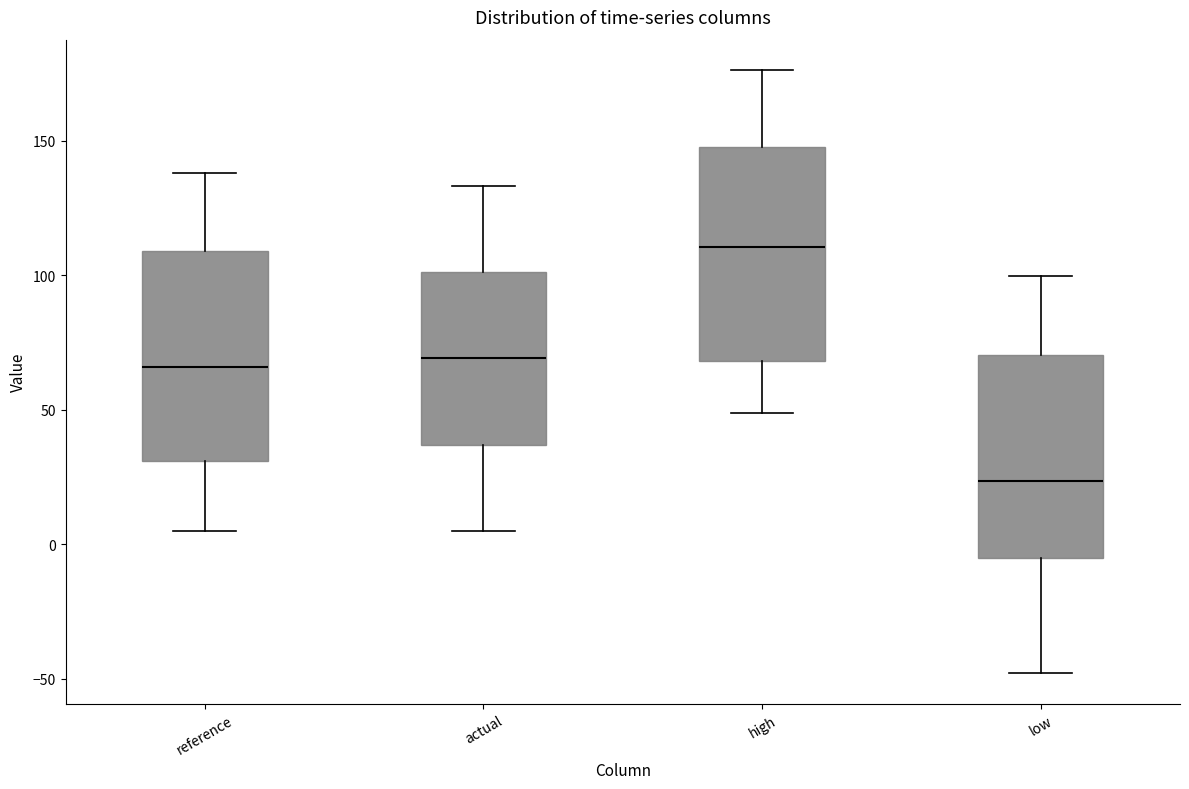

Where does the upper whisker of the box for actual end on the y-axis? The values are not printed on the chart, so give them approximately, as read against the axis.

135